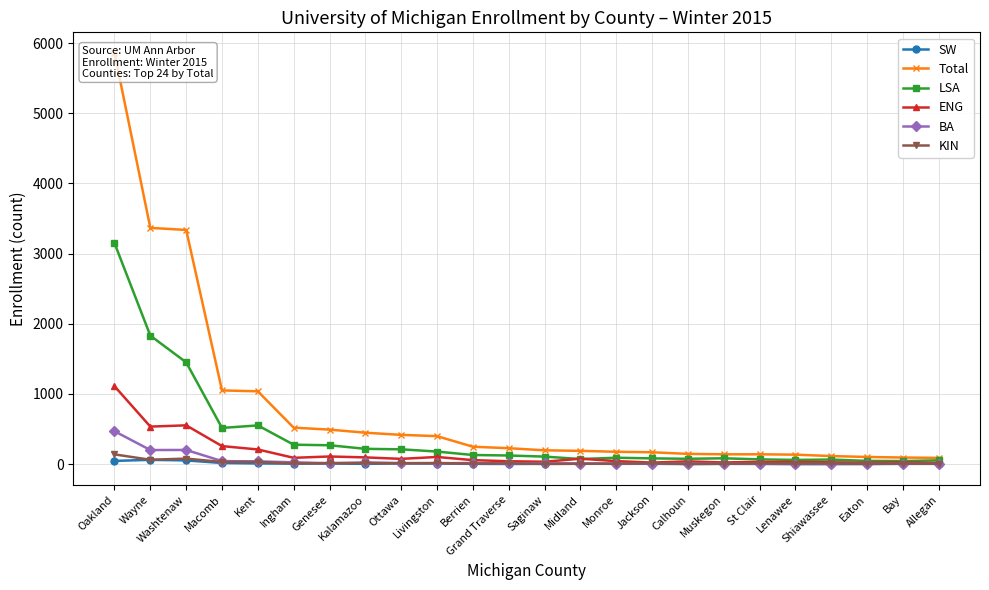

How many lines are shown in the chart?

6